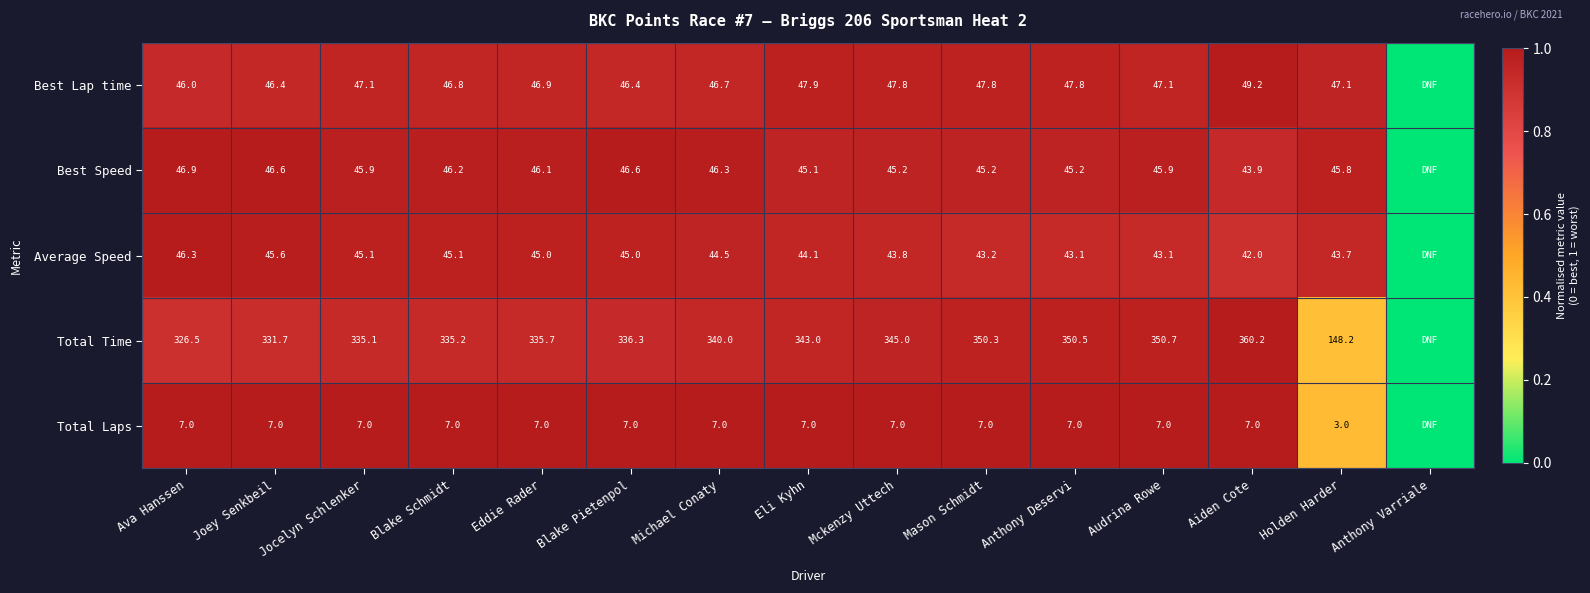

What is the difference between the Best Speed values at Aiden Cote and Eli Kyhn?

1.2